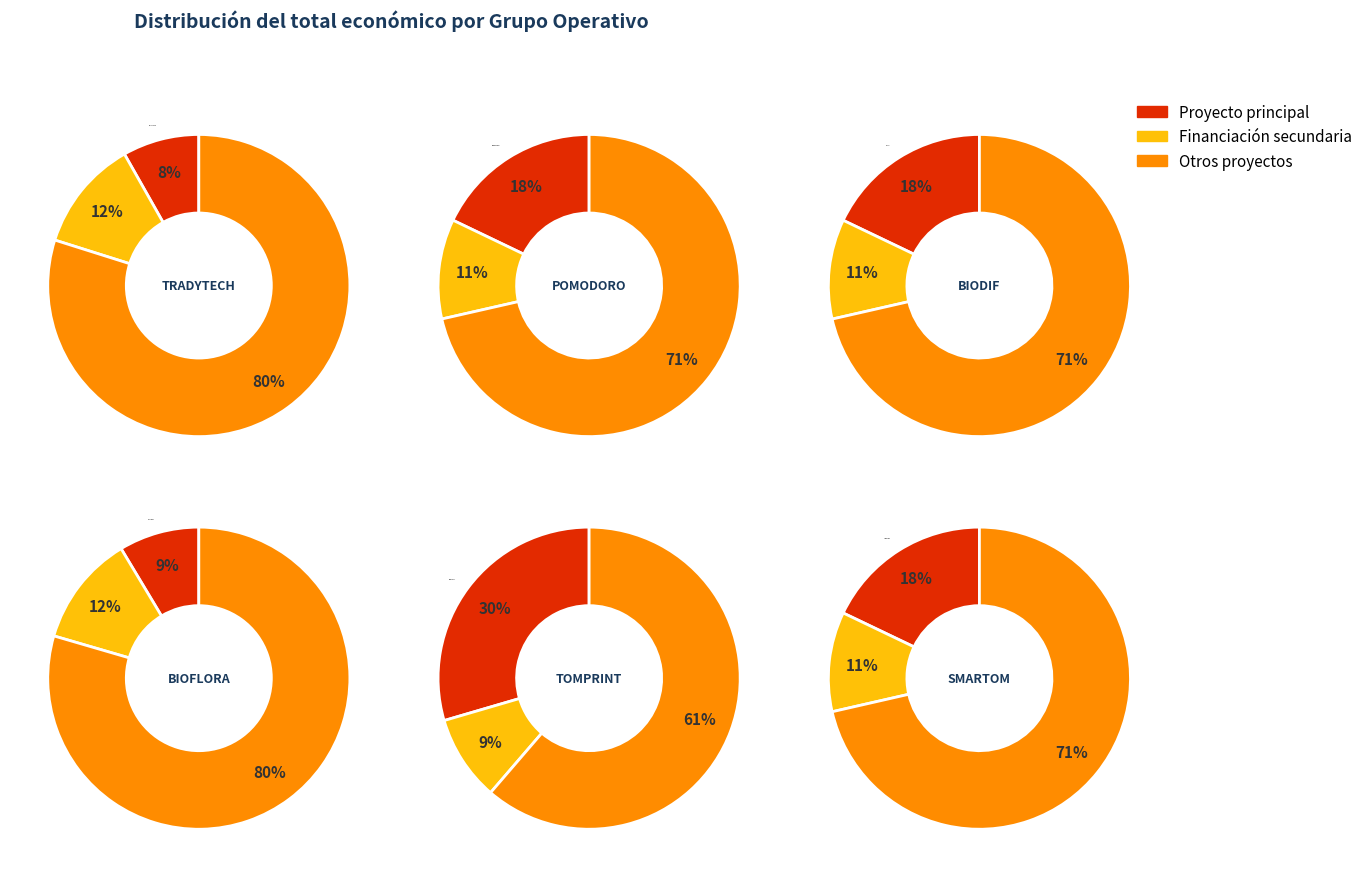

To the nearest percent, what percentage of the pie is TRADYTECH?

8%